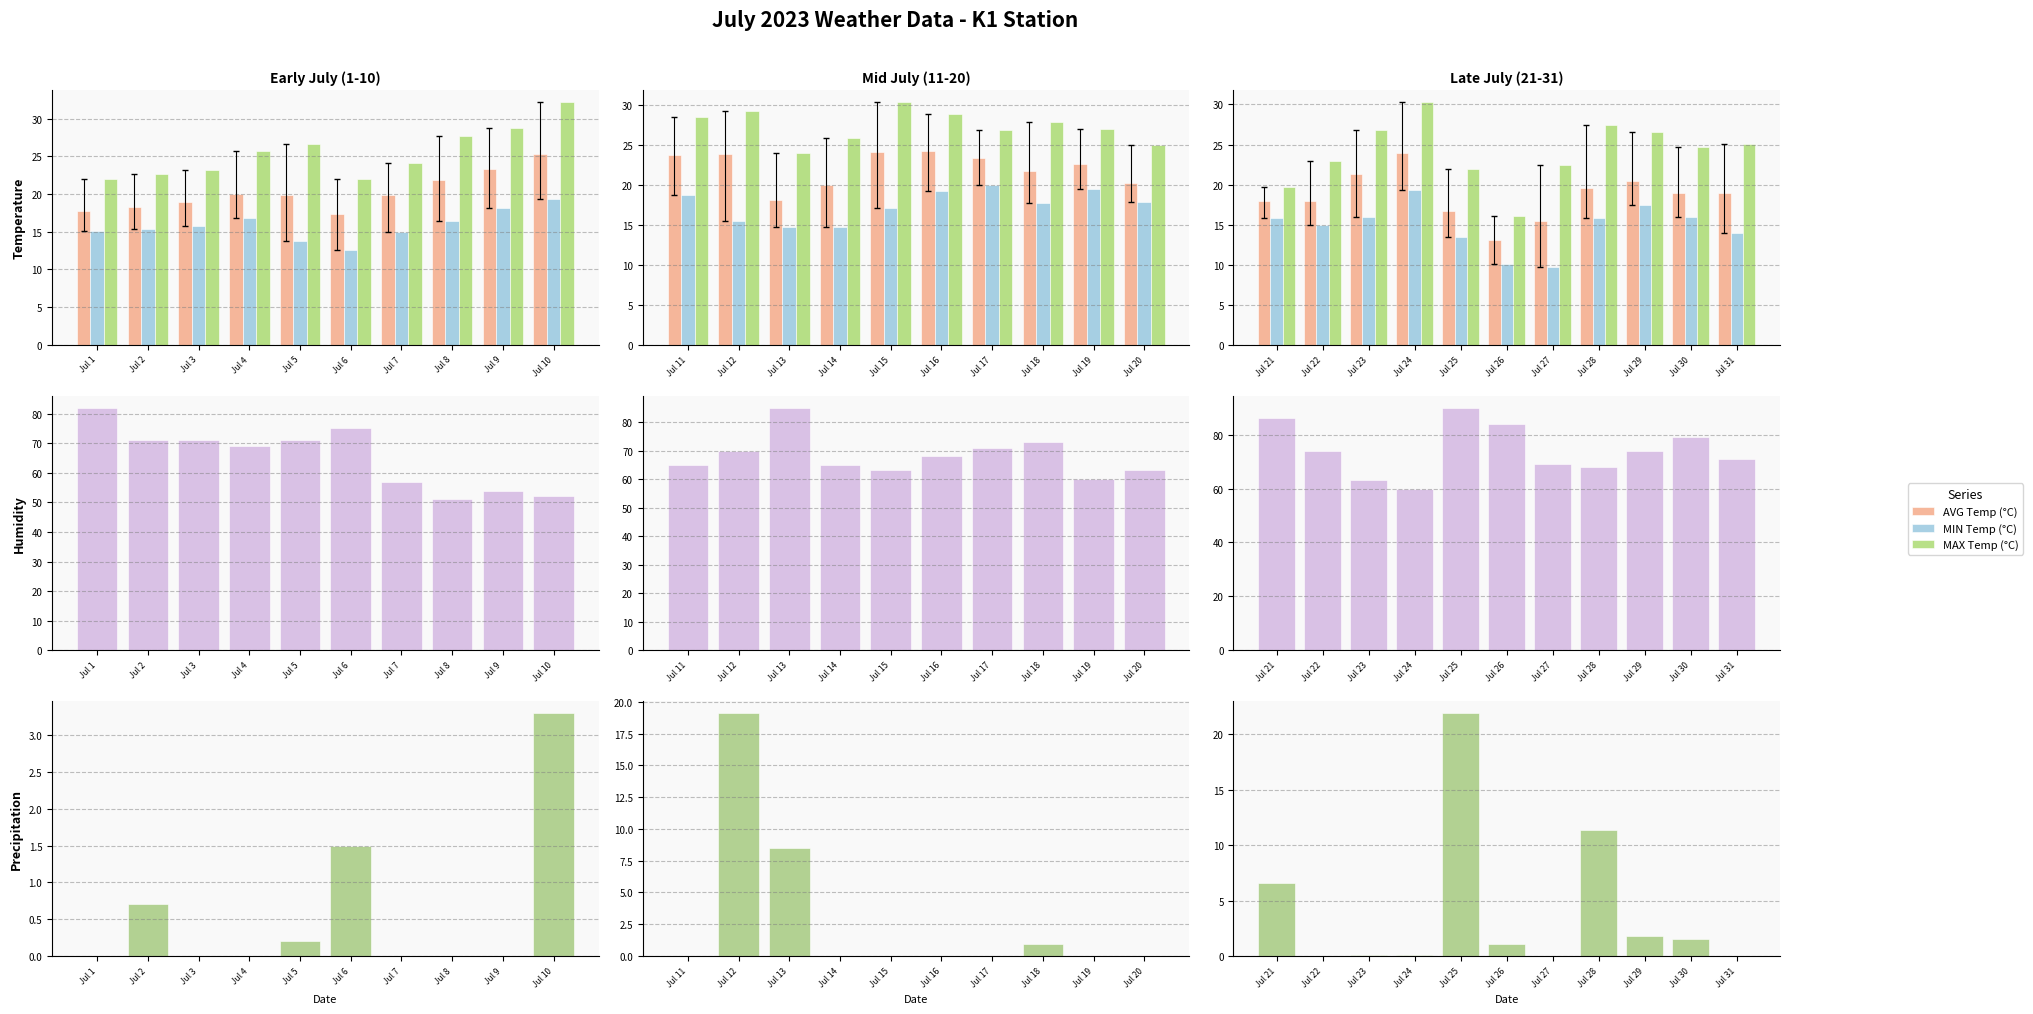

What position from the left is Jul 1?

1